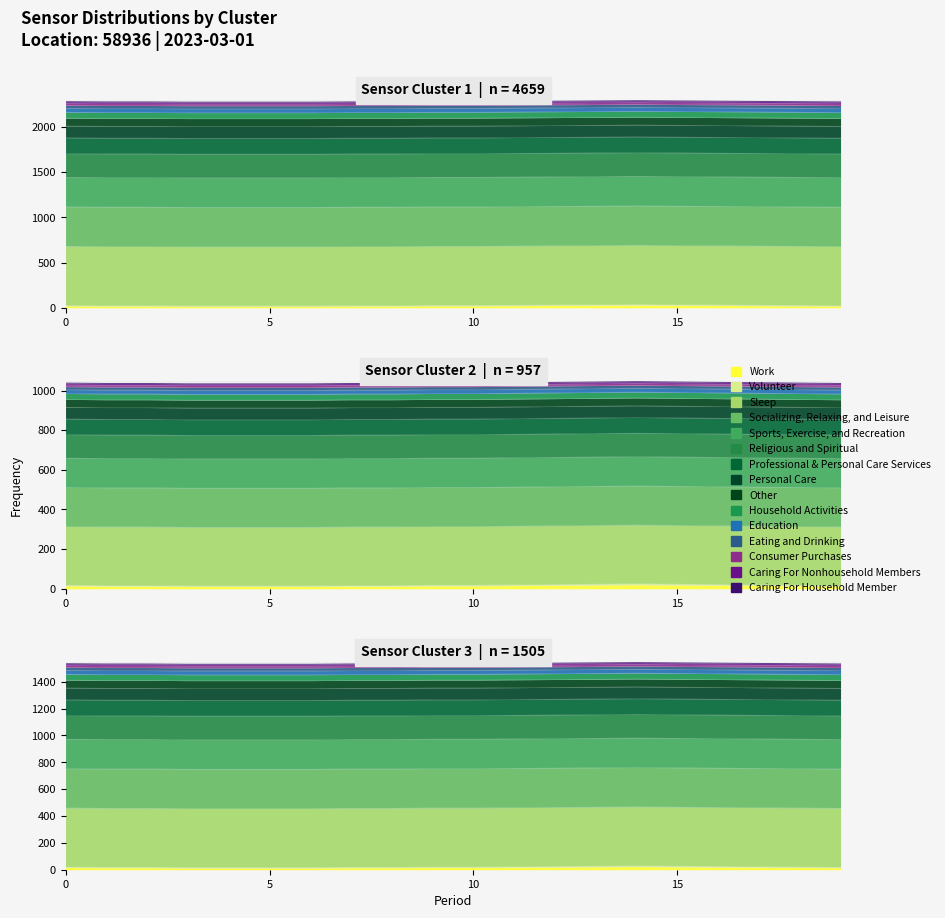

True or false: the data shows 255.7 at 01:00.

False